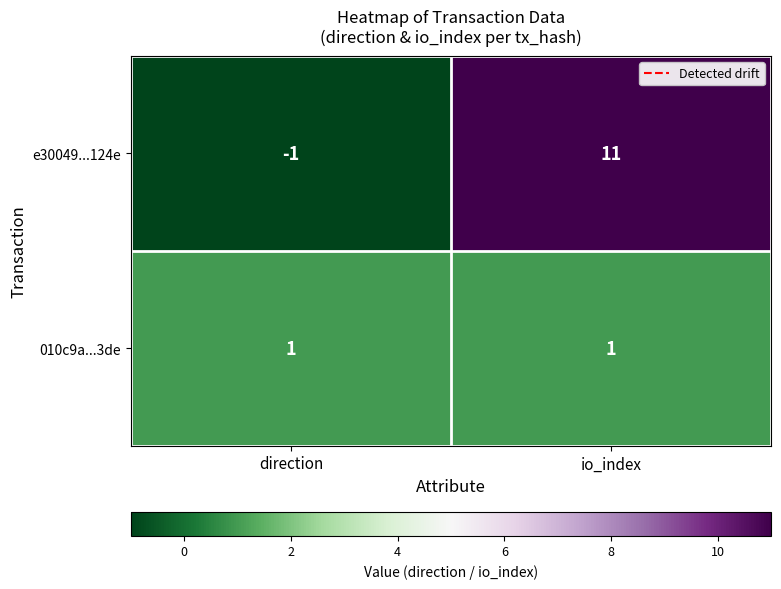

At which category is the sum across all series the highest?

io_index